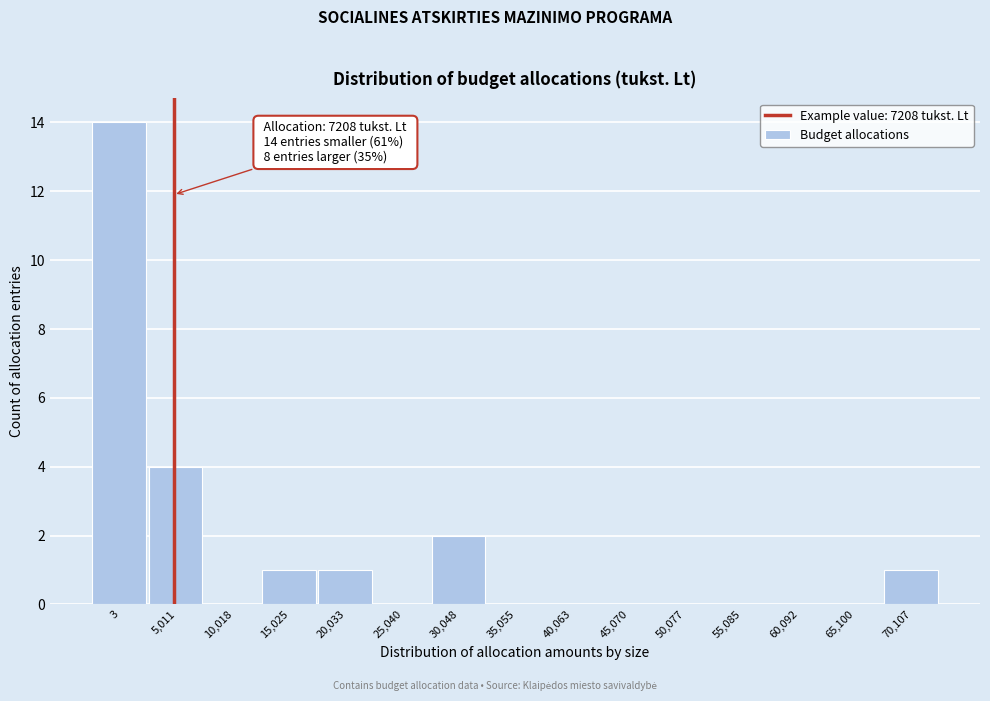

Reading right to left, extract all data points from this chart.

70,107=1	65,100=0	60,092=0	55,085=0	50,077=0	45,070=0	40,063=0	35,055=0	30,048=2	25,040=0	20,033=1	15,025=1	10,018=0	5,011=4	3=14